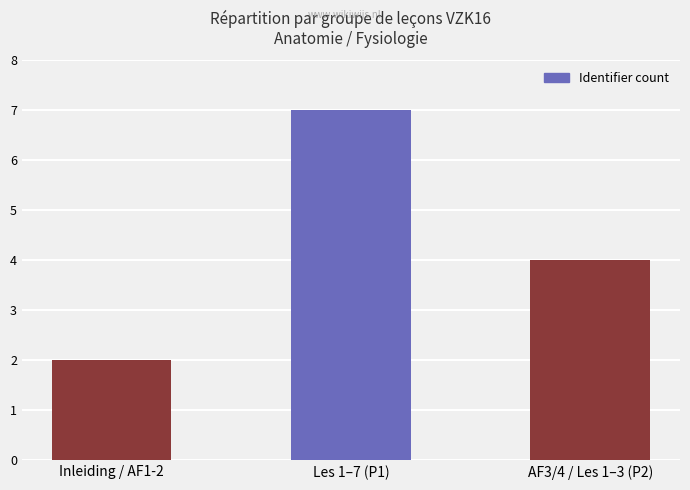

Which category has the highest value across all series?

Les 1–7 (P1)